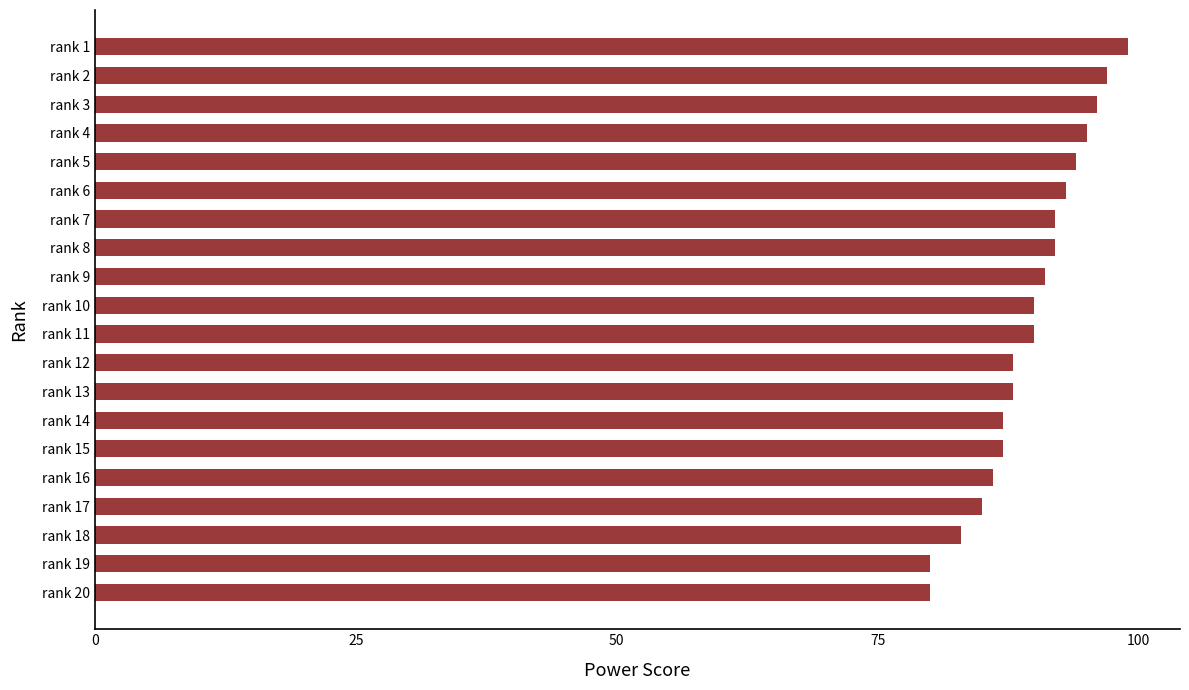

What is the value of the 10th bar from the top?

90